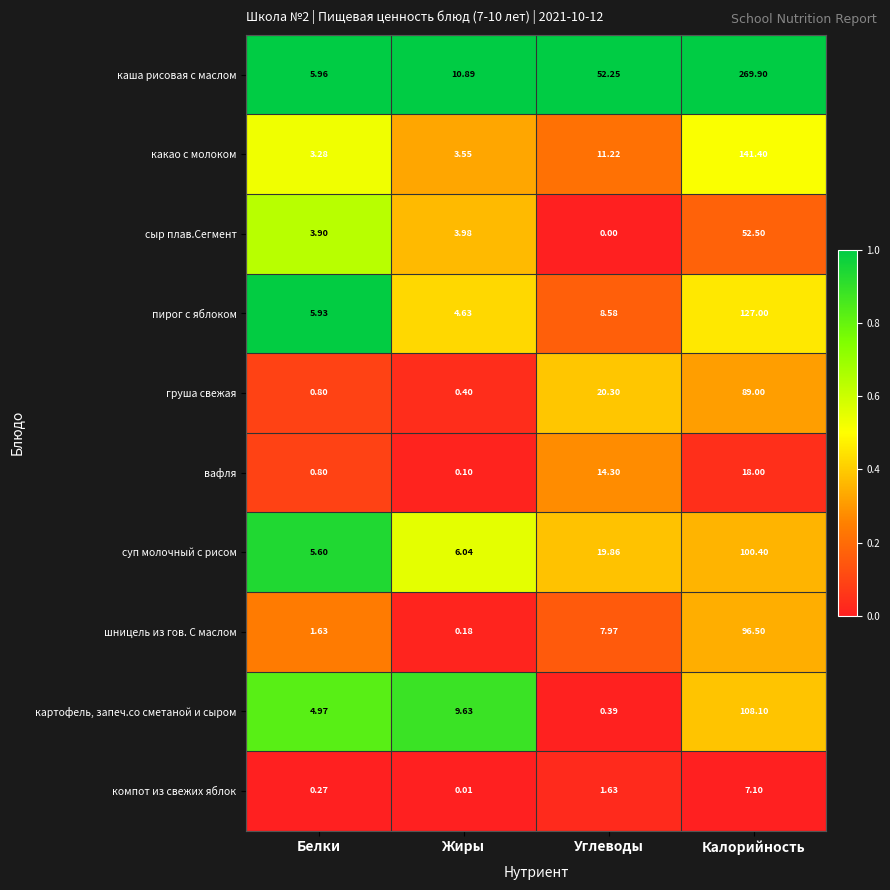

What is the greatest value displayed?

269.9